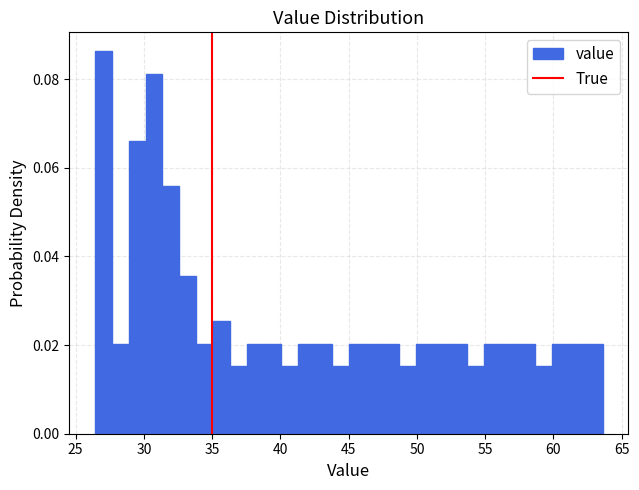

Around what value on the x-axis is the tallest bar? Give the approximate position of its centre, as read against the axis.

27.0